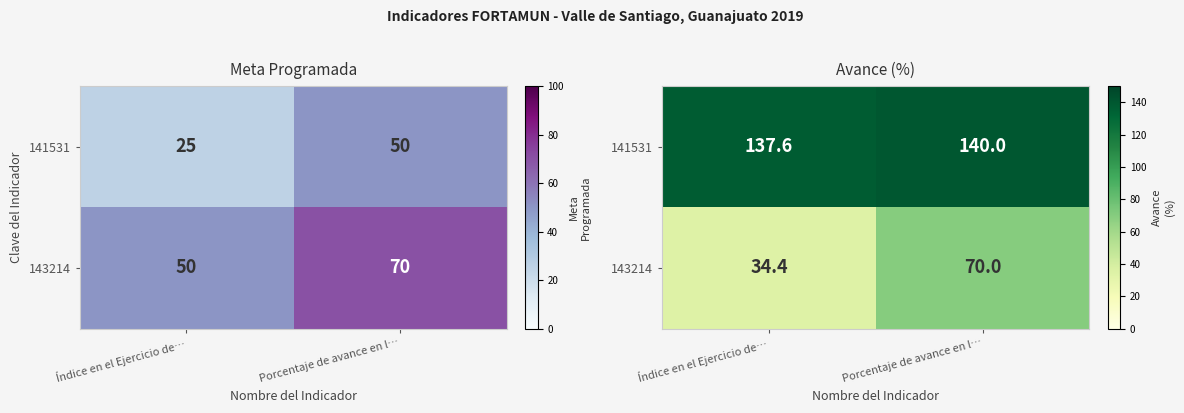

Where is 143214 nearest to the value 52?

Índice en el Ejercicio de…